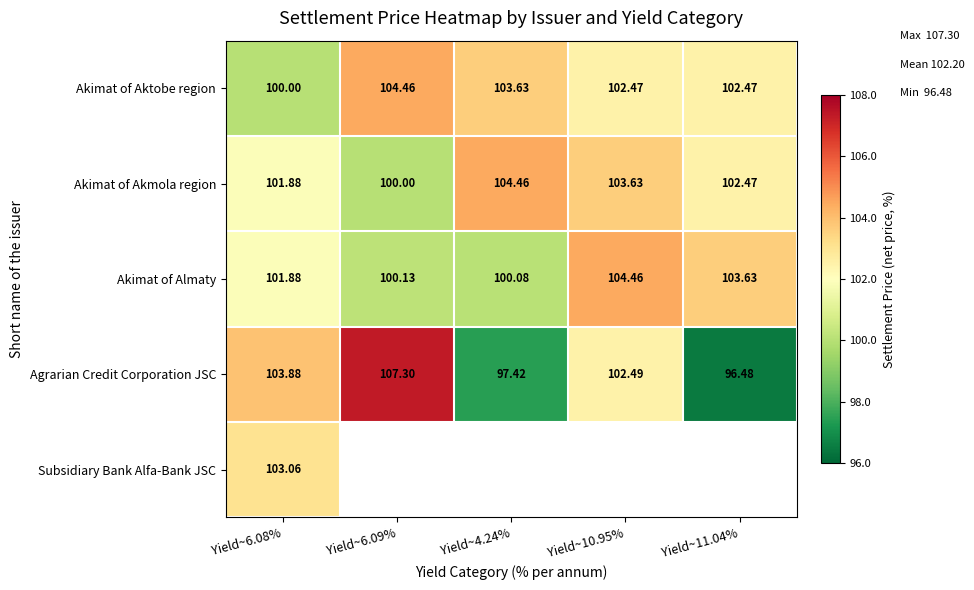

Rank the categories by Akimat of Almaty value from highest to lowest.

Yield~10.95%, Yield~11.04%, Yield~6.08%, Yield~6.09%, Yield~4.24%